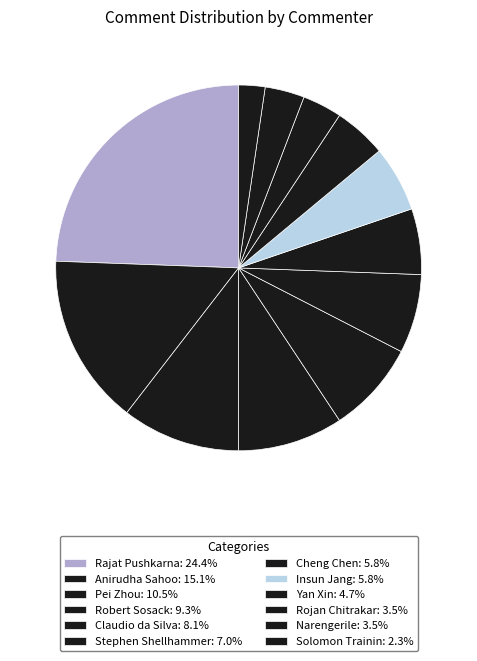

To the nearest percent, what is the difference between the Insun Jang and Robert Sosack slice percentages?

3%